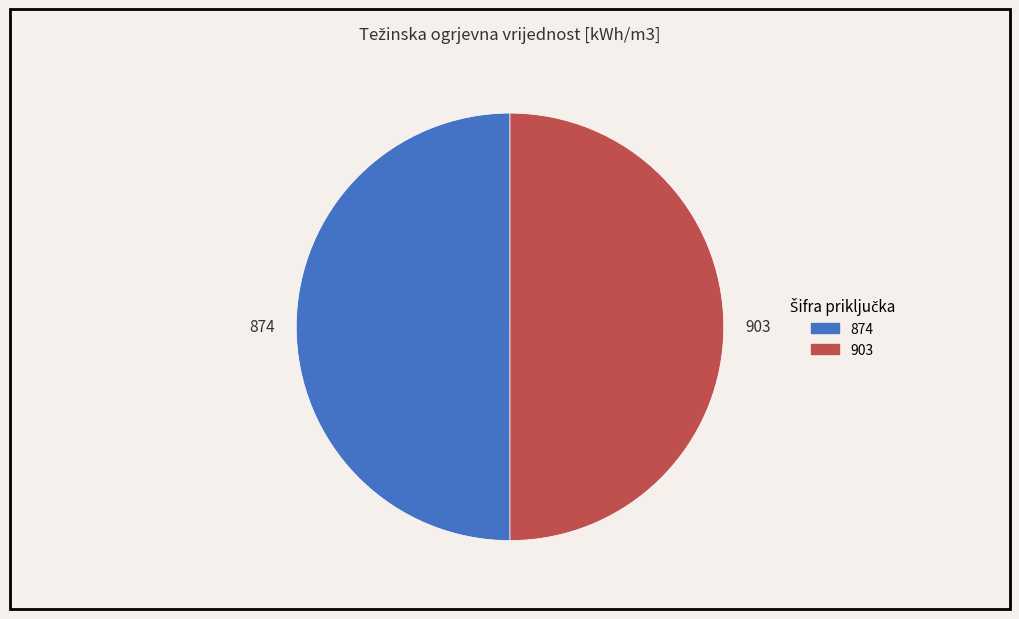

Combined, do 874 and 903 account for over 50%?

Yes